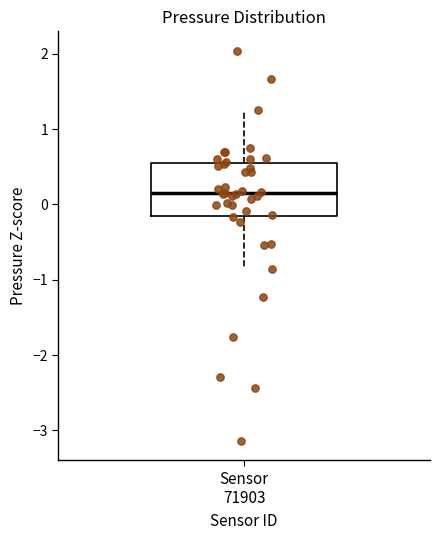

Read this box plot against the y-axis: the position of the median line, the range covered by the box, and the ends of both whiskers. The values are not printed on the chart, so give them approximately, as read against the axis.

median 0.2, box -0.2 to 0.5, whiskers -0.9 to 1.3